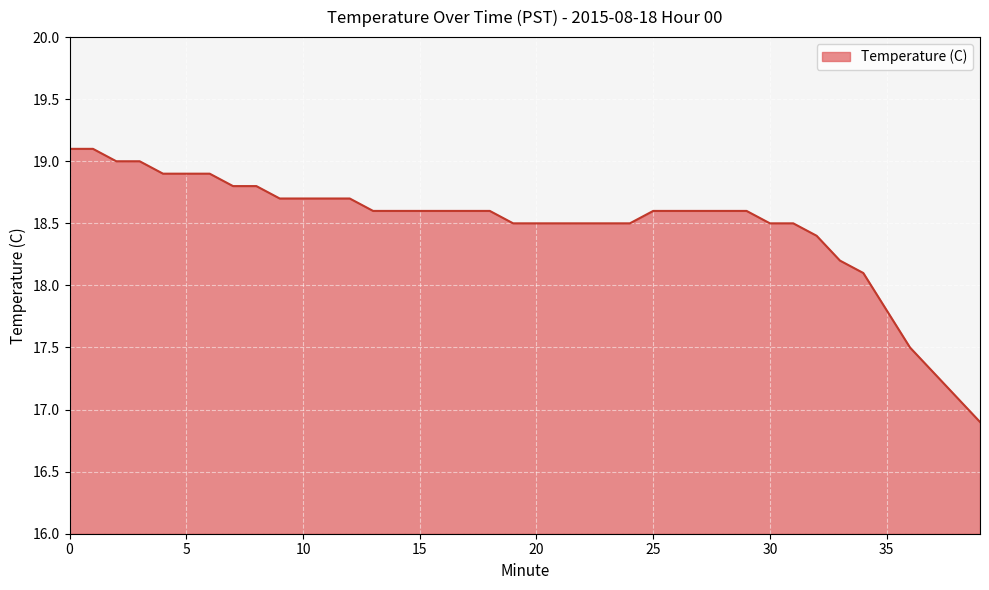

What is the difference between the maximum and minimum values?

2.2